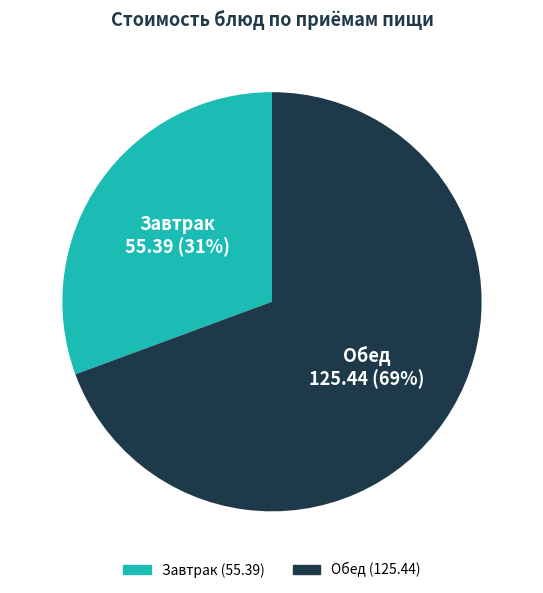

To the nearest percent, what is the average slice percentage?

50%